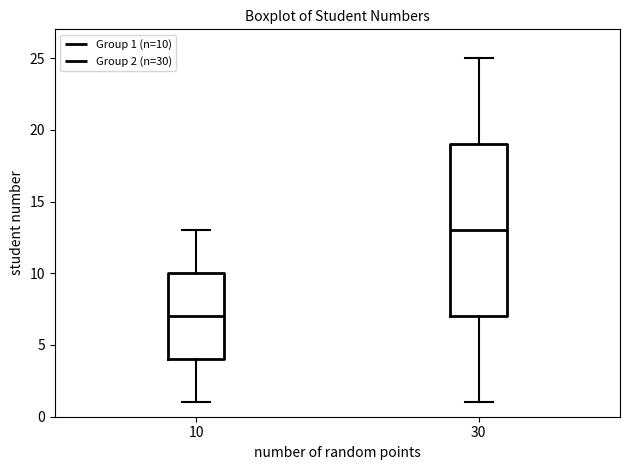

Reading left to right, transcribe this box plot: for each box, give where its median line is, the range the box spans, and where its two whiskers end, as read against the y-axis. The values are not printed on the chart, so give them approximately, as read against the axis.

10: median 7, box 4 to 10, whiskers 1 to 13
30: median 13, box 7 to 19, whiskers 1 to 25